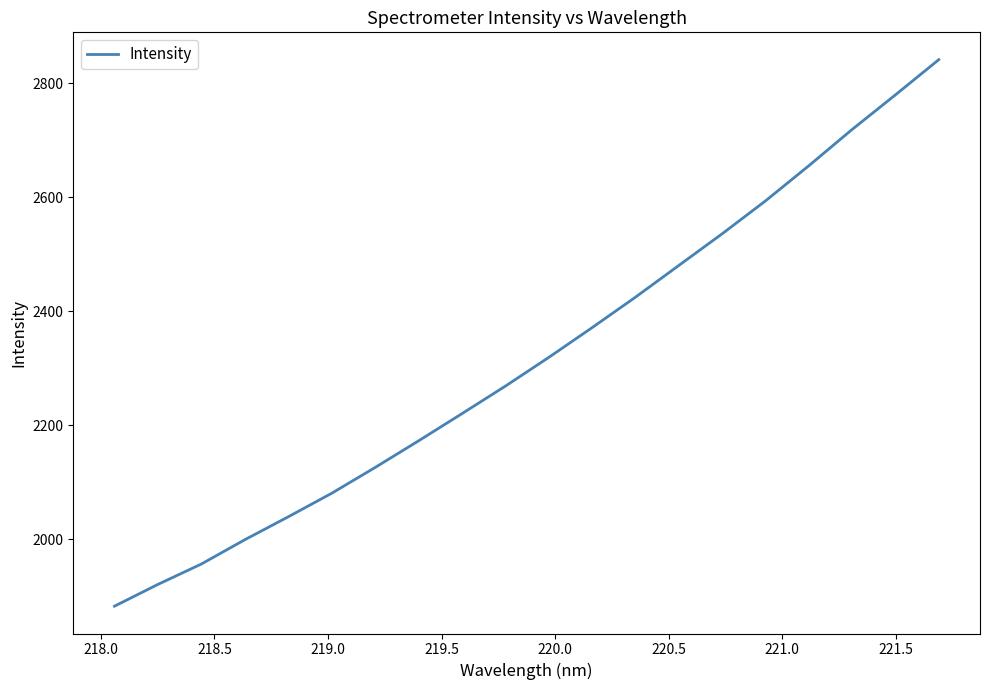

What is the difference between the maximum and minimum values?

958.0